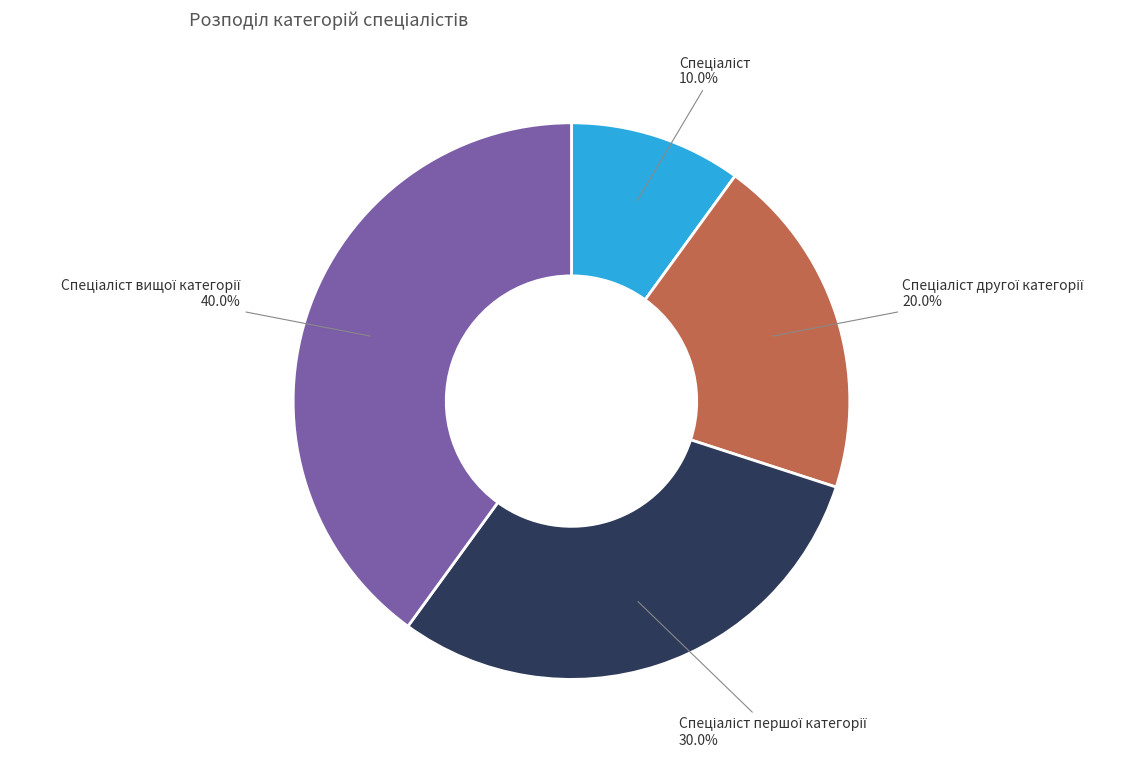

To the nearest percent, what is the average slice percentage?

25%